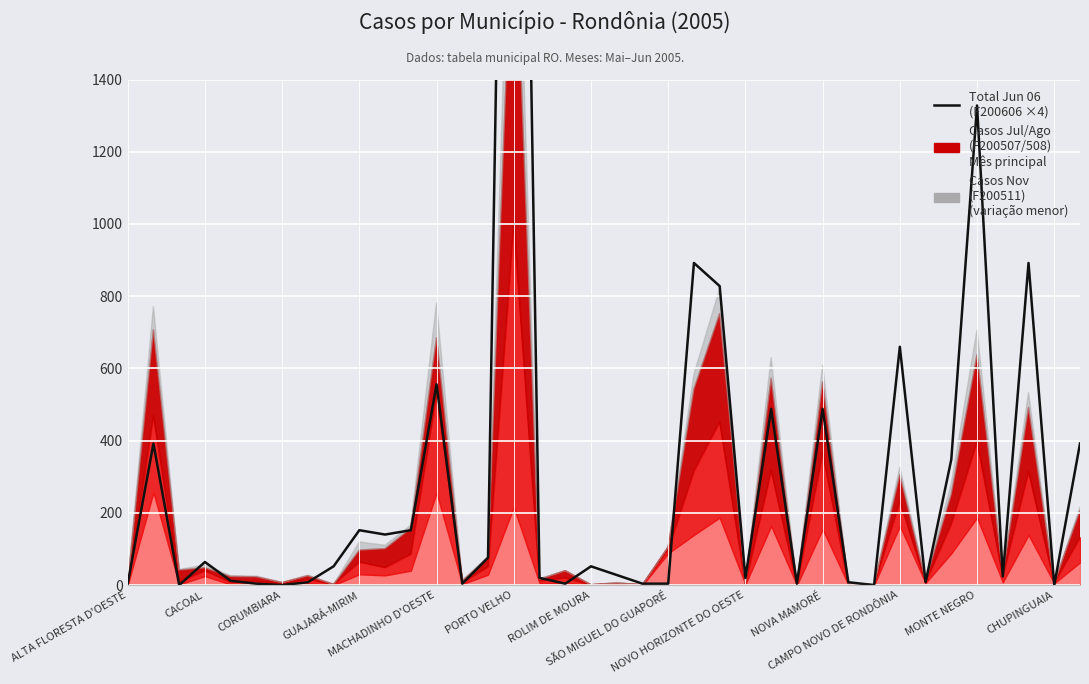

How many positive values are there?

34